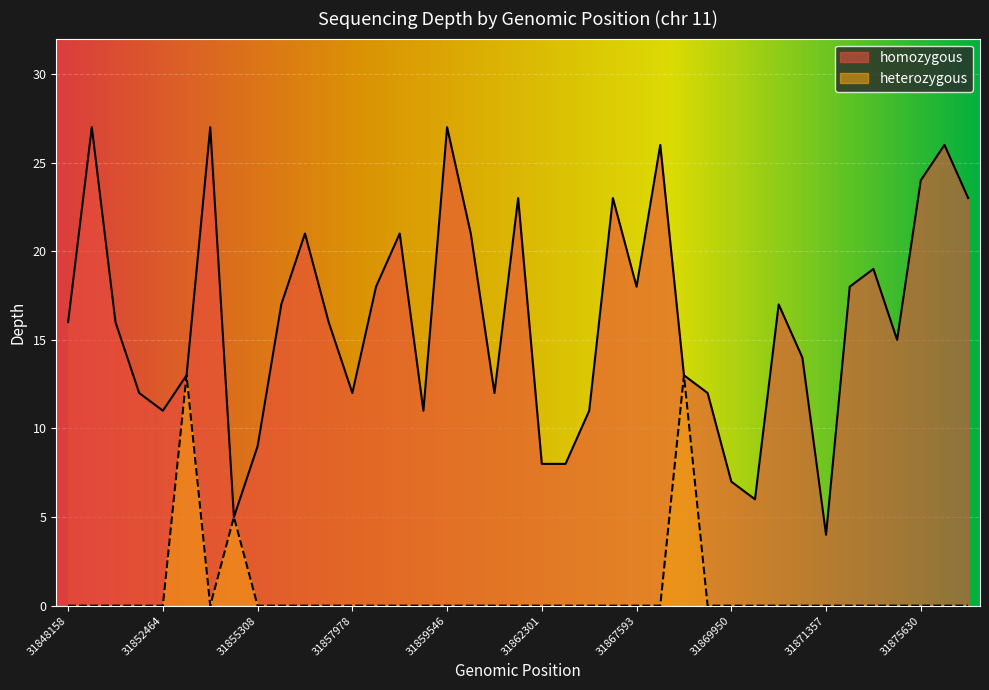

How many values in heterozygous are above zero?

3